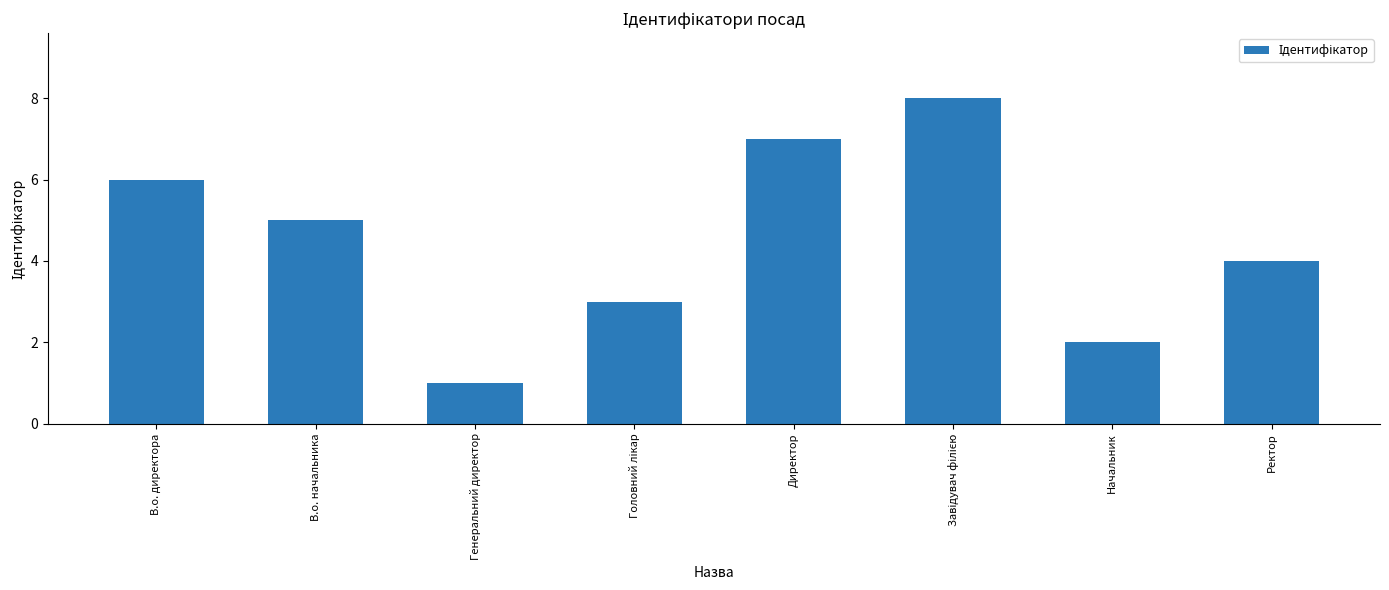

Are the bars grouped side by side (vs. stacked)?

No